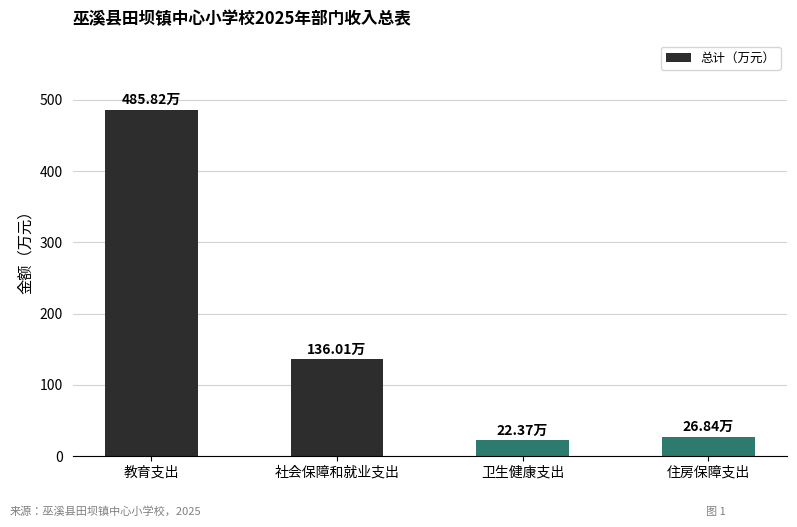

The chart shows a value of 26.8 at 住房保障支出. True or false?

True